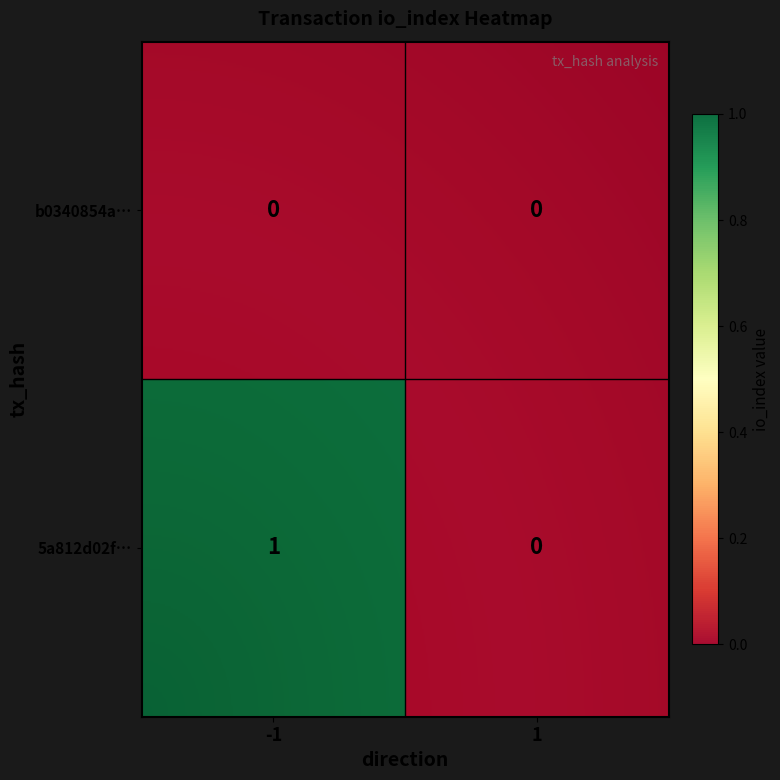

Which series has the widest spread of values?

5a812d02f6296b7873a4619b78d13cc66ffd02f